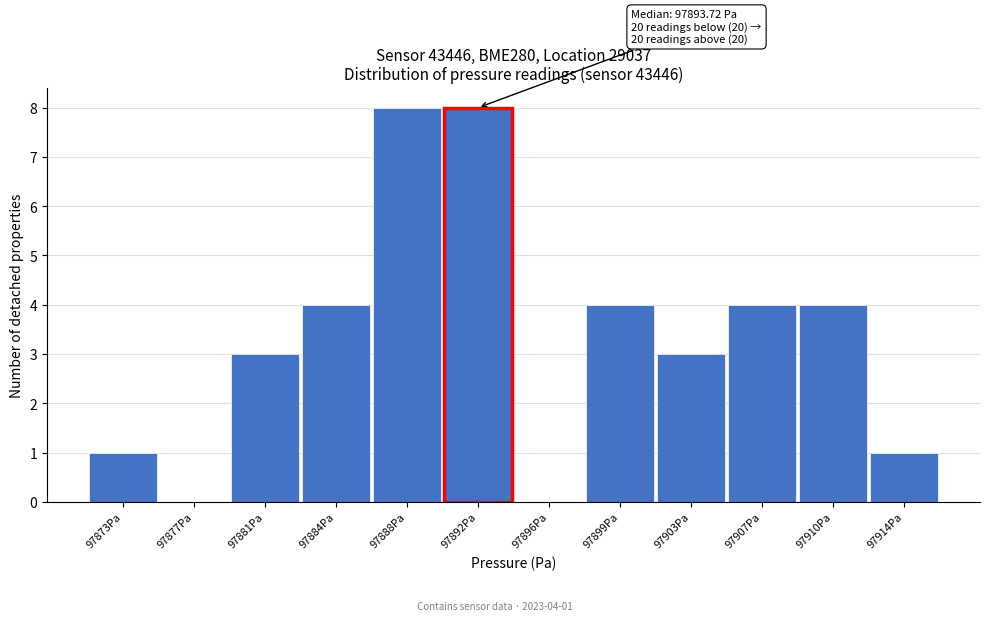

Reading left to right, transcribe all the data shown in this chart.

97873Pa=1	97877Pa=0	97881Pa=3	97884Pa=4	97888Pa=8	97892Pa=8	97896Pa=0	97899Pa=4	97903Pa=3	97907Pa=4	97910Pa=4	97914Pa=1